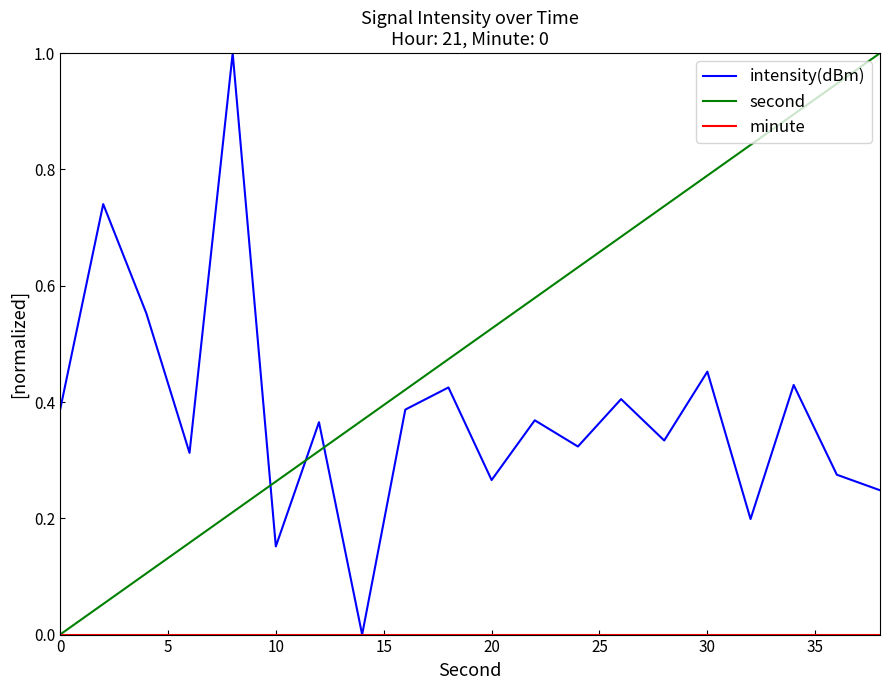

Which series has the largest total across all categories?

second